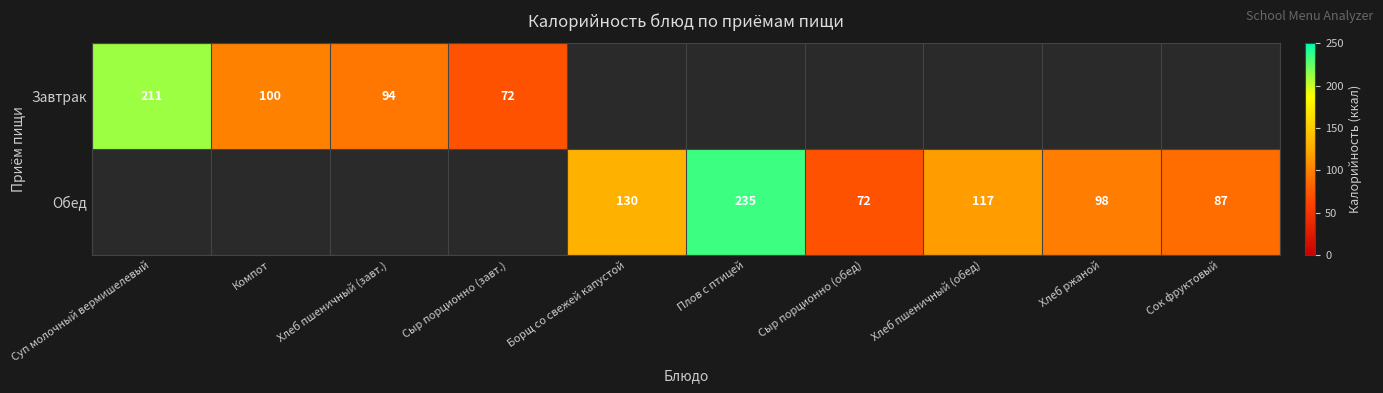

The Завтрак series shows 165.9 at Хлеб пшеничный (завт.). True or false?

False